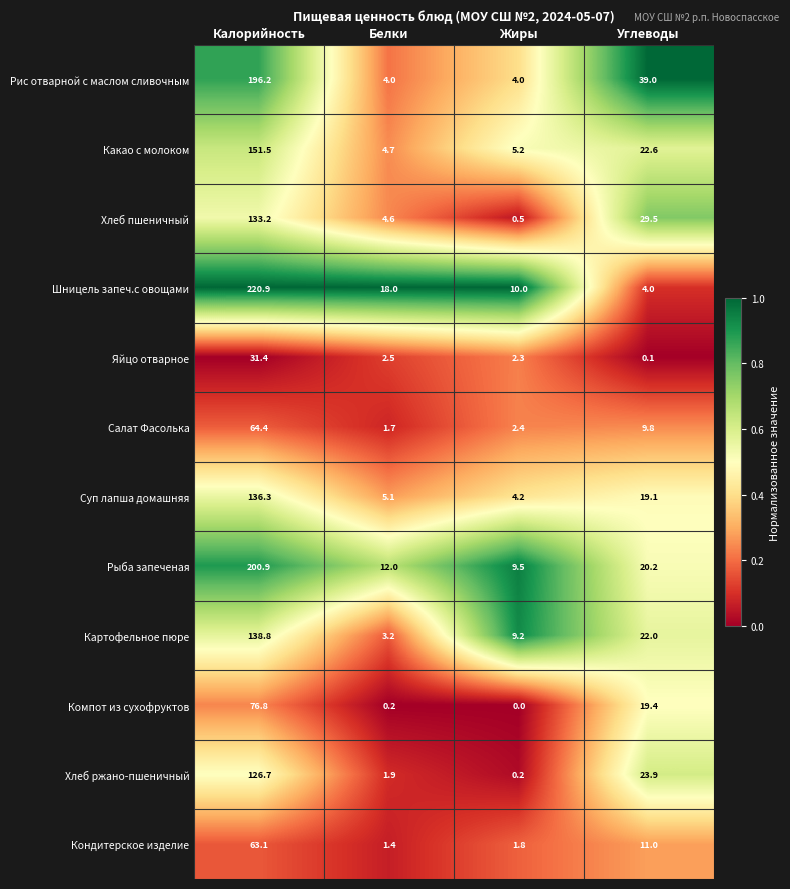

At which label is Кондитерское изделие closest to 32?

Углеводы